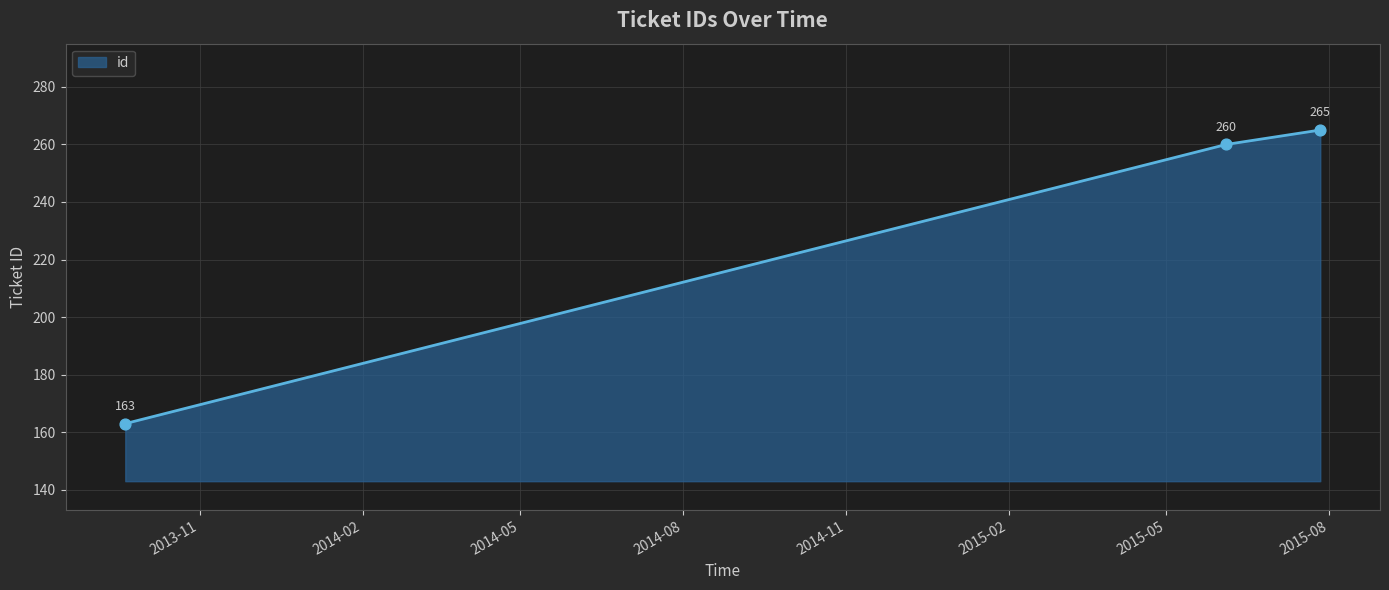

What is the greatest value displayed?

265